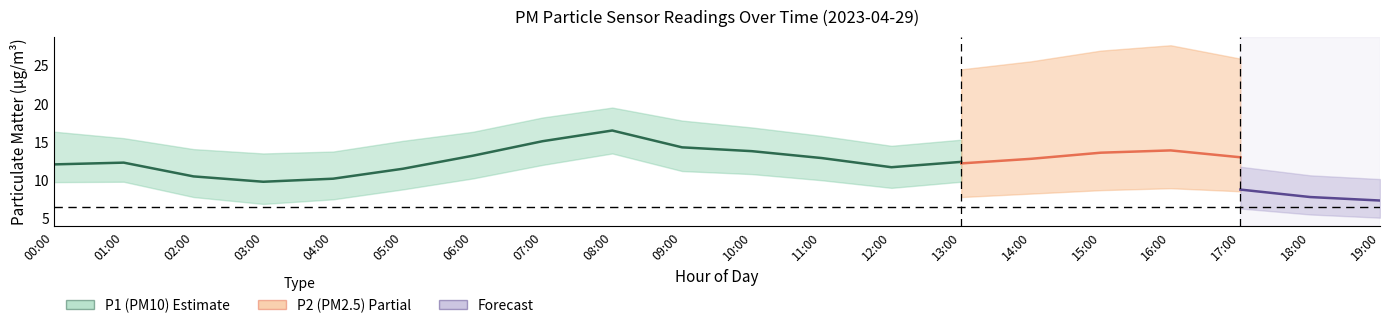

How many lines are shown in the chart?

6